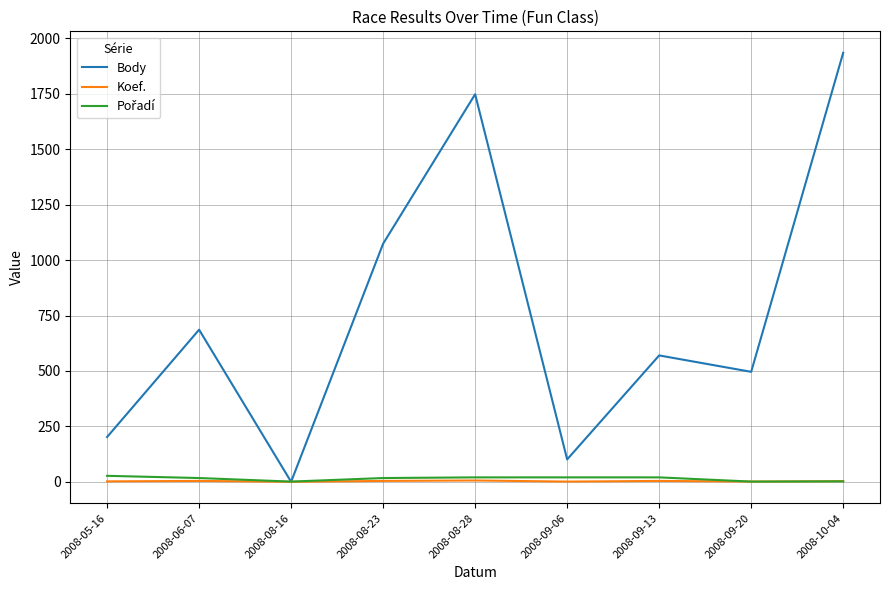

Which category has the highest value across all series?

2008-10-04